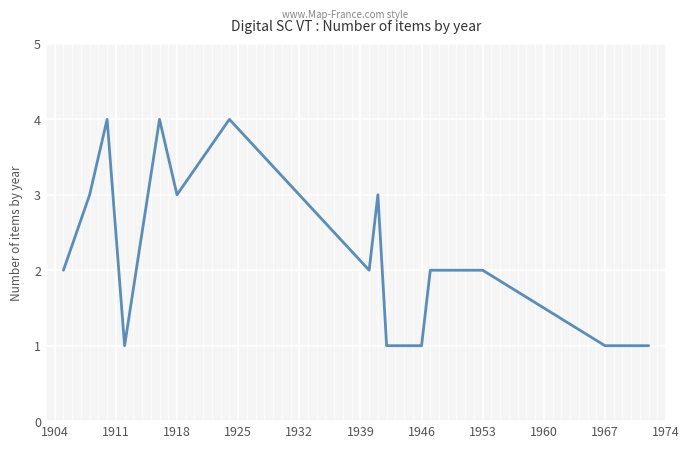

How many lines are shown in the chart?

1